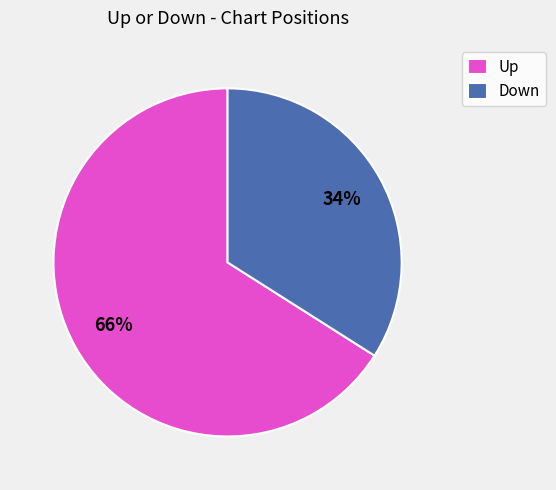

To the nearest percent, what is the difference between the largest and smallest slice percentages?

32%